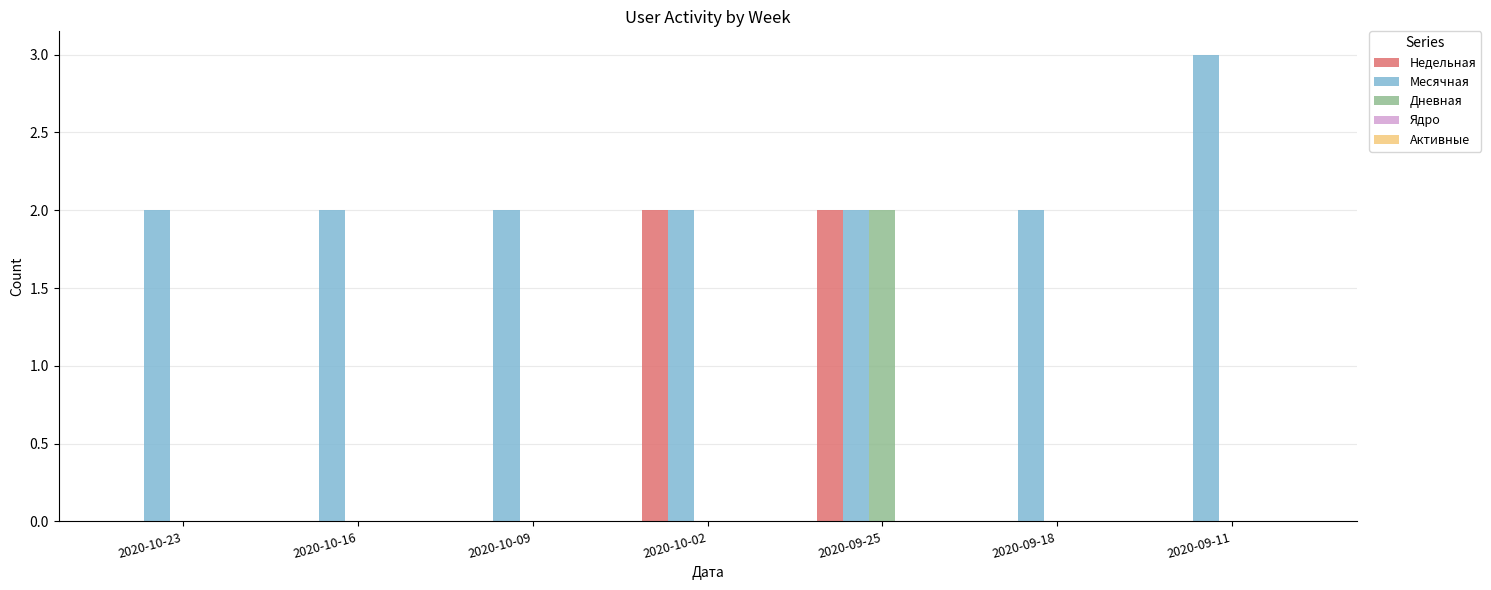

Is the value of Месячная at 2020-09-25 greater than the value of Дневная at 2020-10-09?

Yes